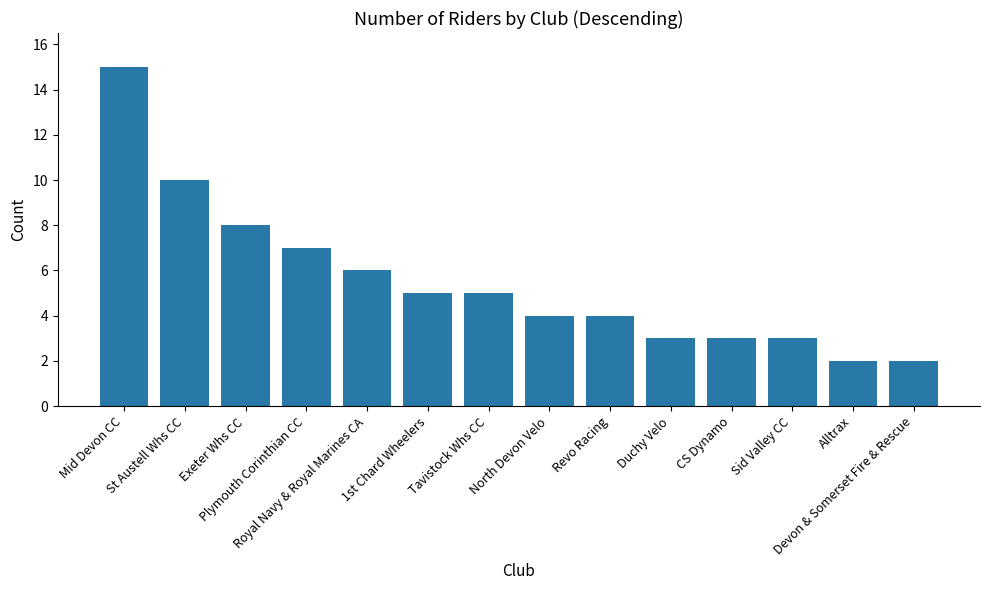

Reading right to left, extract all data points from this chart.

Devon & Somerset Fire & Rescue=2	Alltrax=2	Sid Valley CC=3	CS Dynamo=3	Duchy Velo=3	Revo Racing=4	North Devon Velo=4	Tavistock Whs CC=5	1st Chard Wheelers=5	Royal Navy & Royal Marines CA=6	Plymouth Corinthian CC=7	Exeter Whs CC=8	St Austell Whs CC=10	Mid Devon CC=15